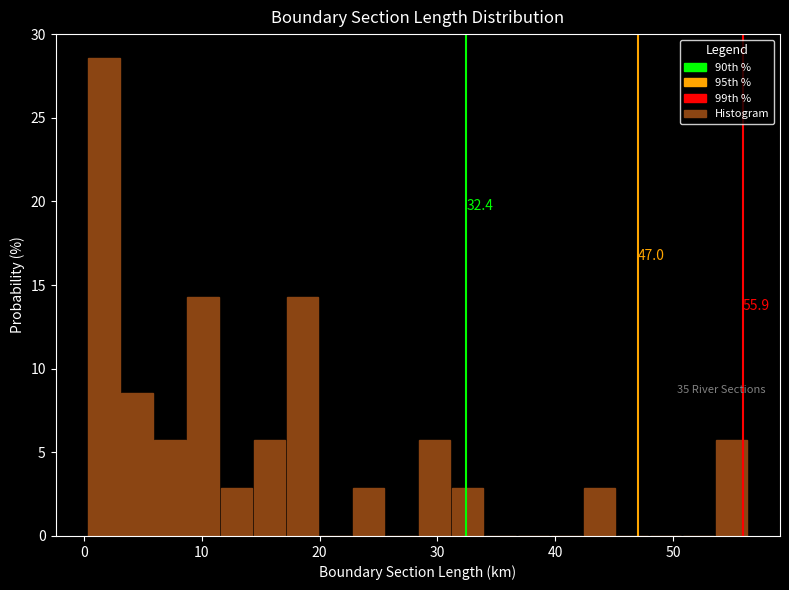

Read against the x-axis, roughly where is the centre of the tallest bar?

2